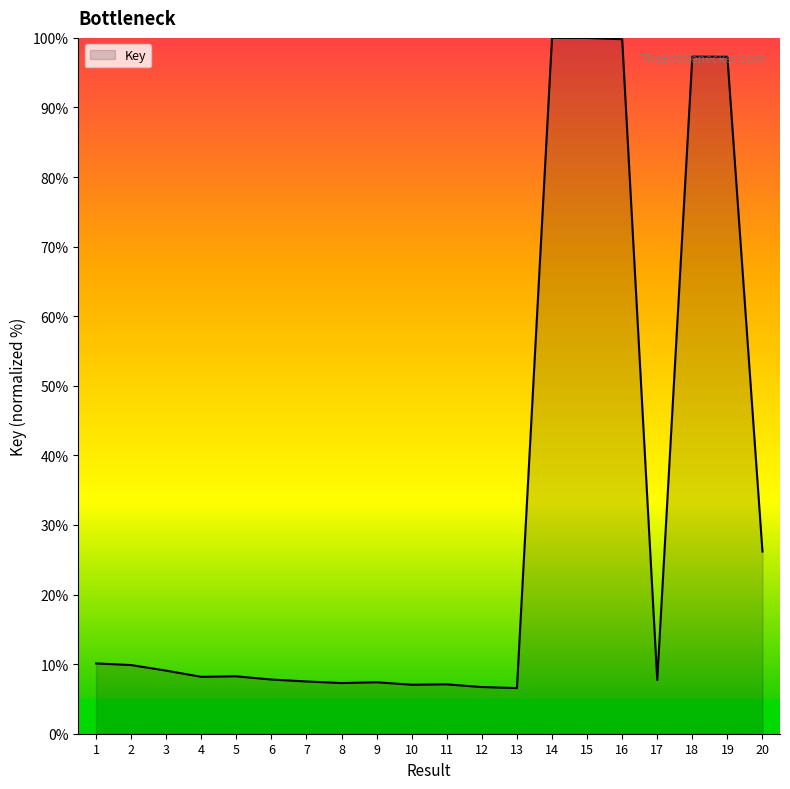

What is the greatest value displayed?

100.0